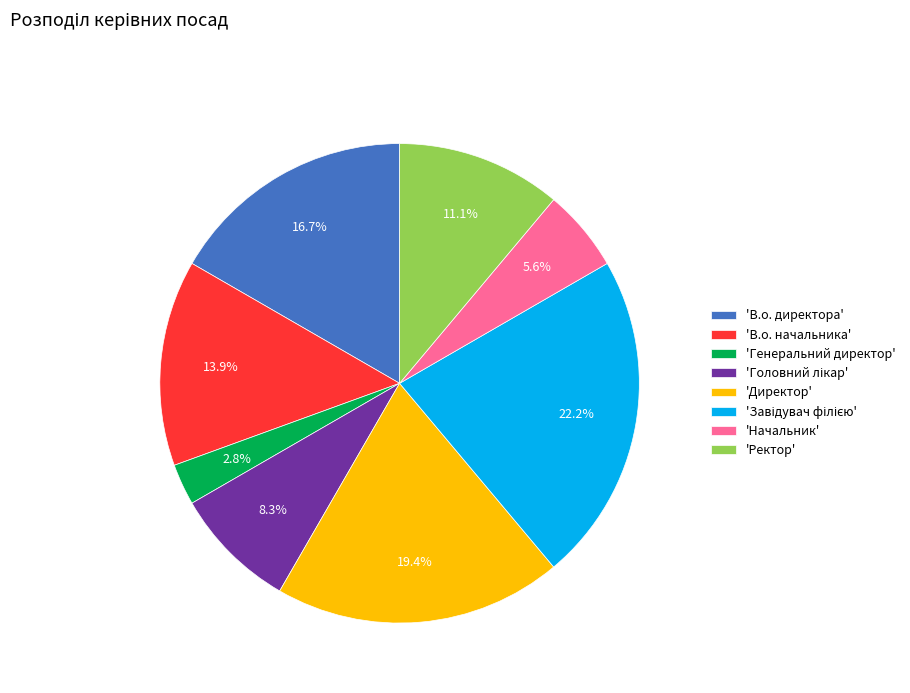

Is there a majority slice in this chart?

No